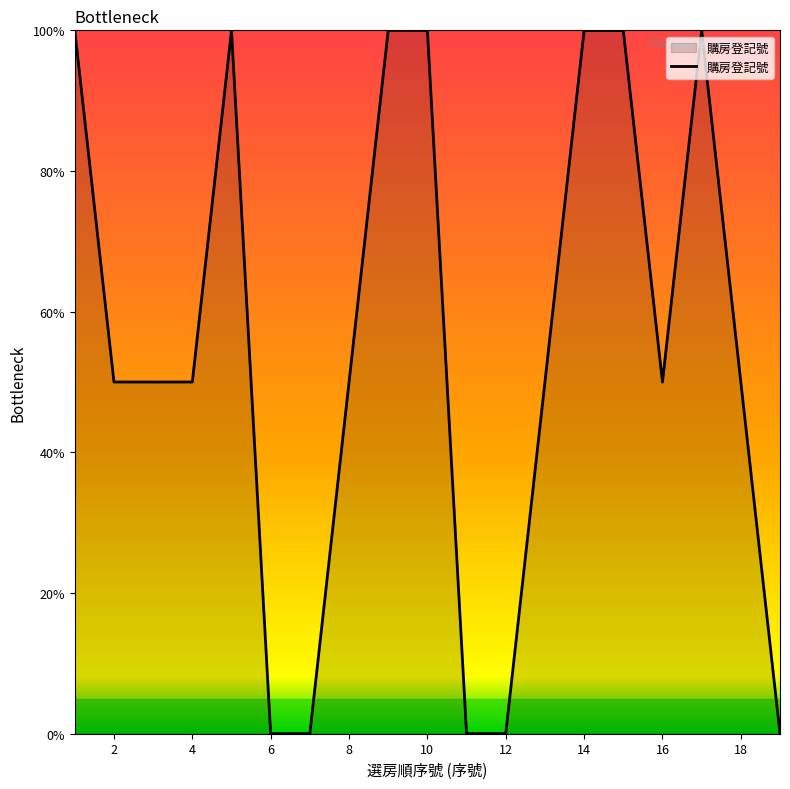

What is the maximum value shown in the chart?

100.0